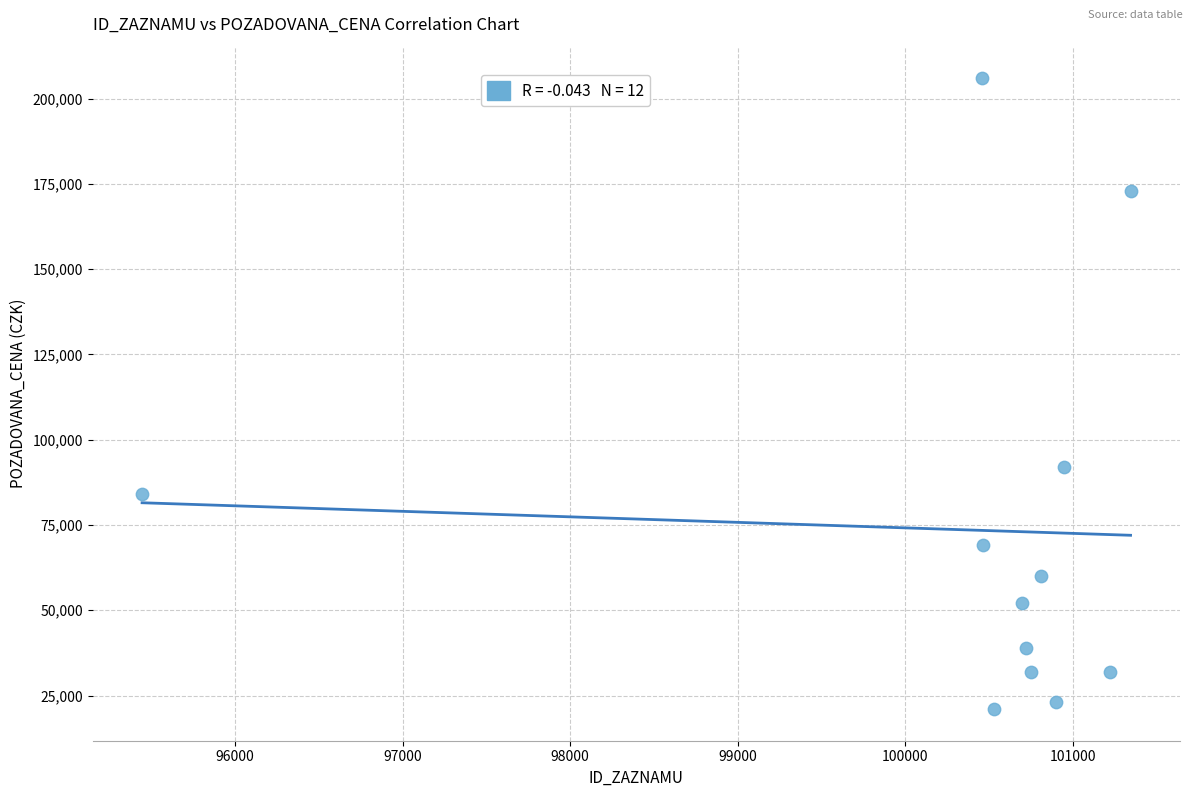

What is the average X value?

100357